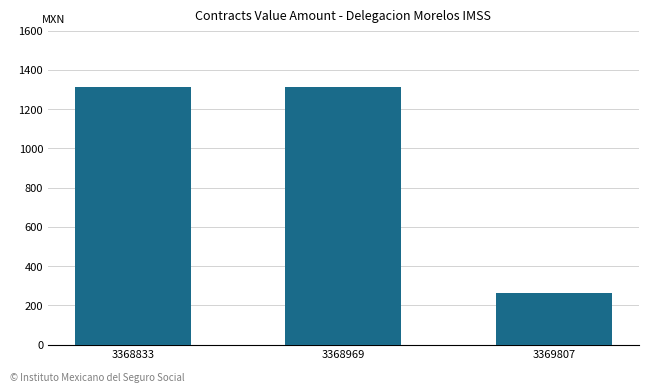

Reading right to left, list all the values displayed in this chart.

262	1310	1310